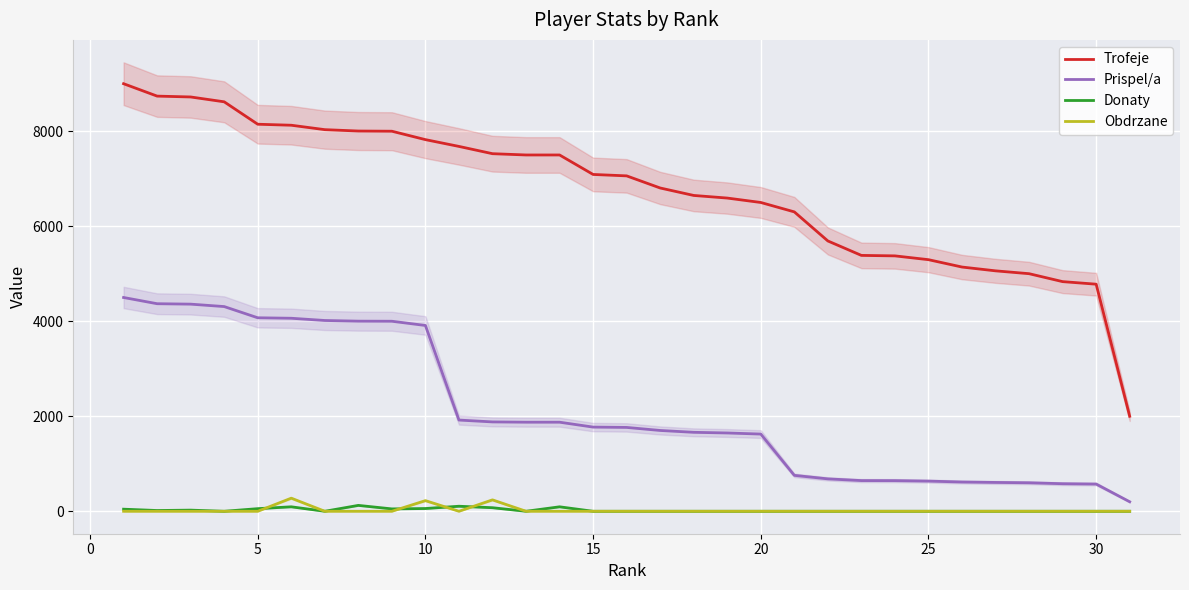

What is the maximum value for Obdrzane?

276